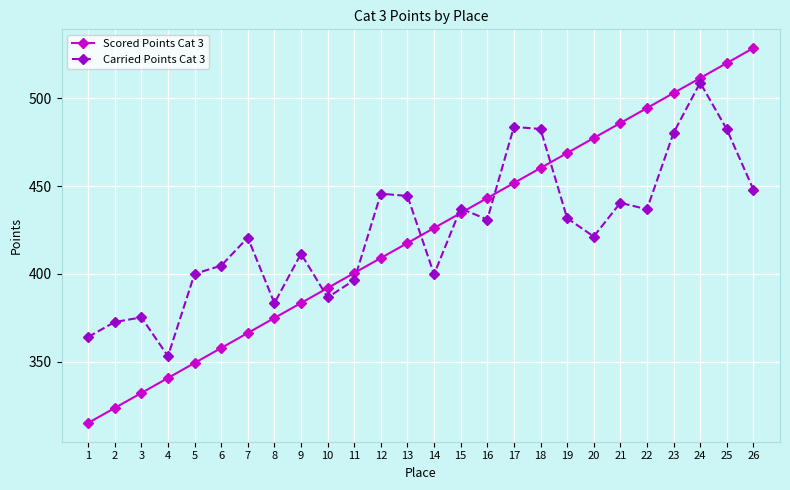

Is it true that Carried Points Cat 3 equals 114.5 at 13?

False